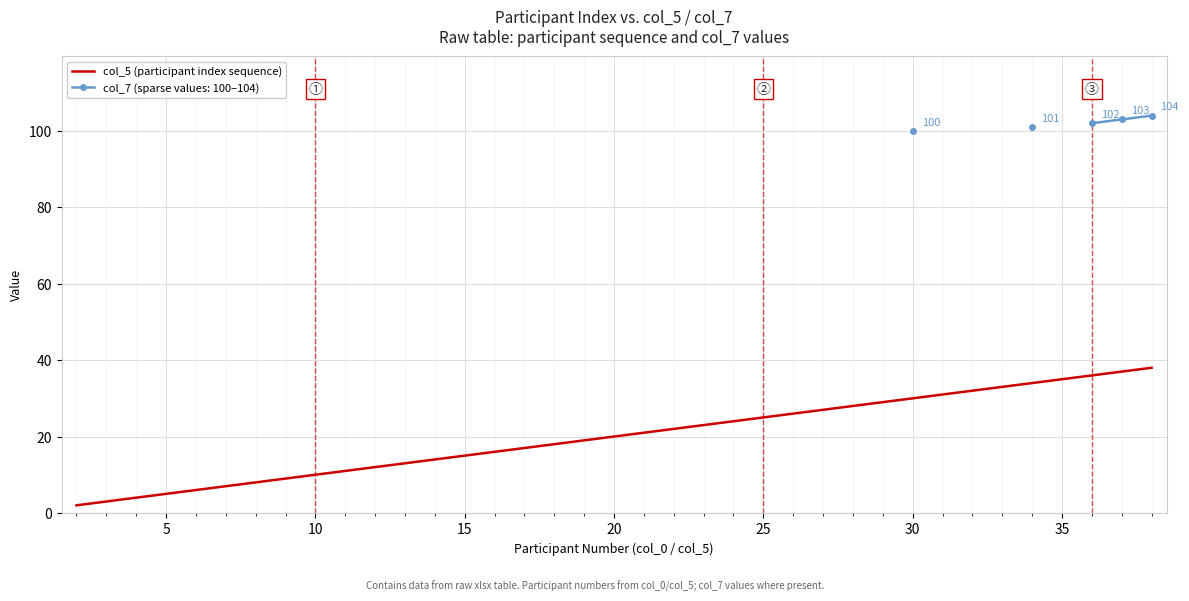

Reading right to left, list all the values displayed in this chart.

38	37	36	35	34	33	32	31	30	29	28	27	26	25	24	23	22	21	20	19	17	16	15	14	13	12	11	10	9	8	7	6	5	4	3	2